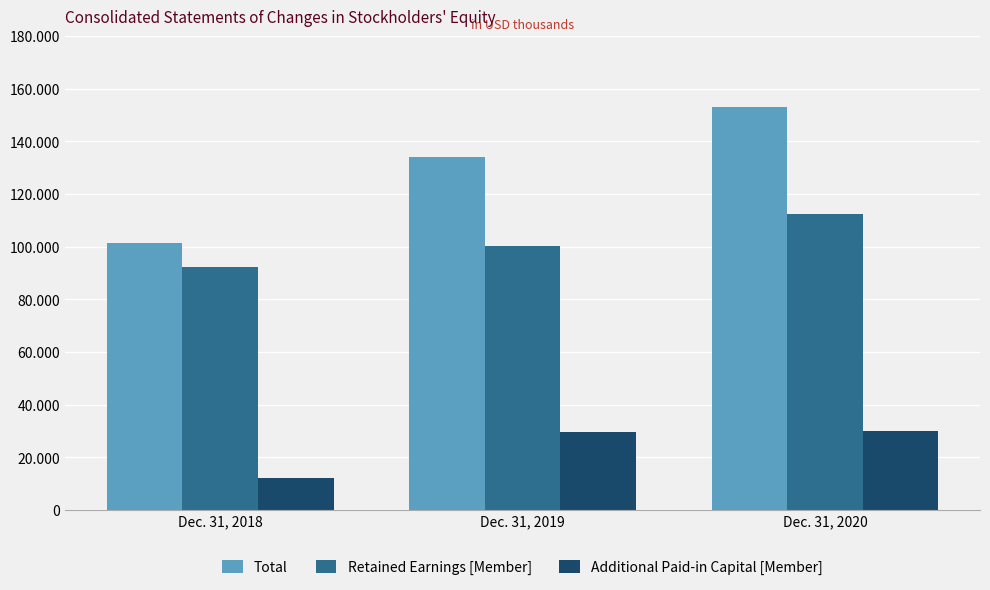

At how many categories does at least one series exceed 130521?

2